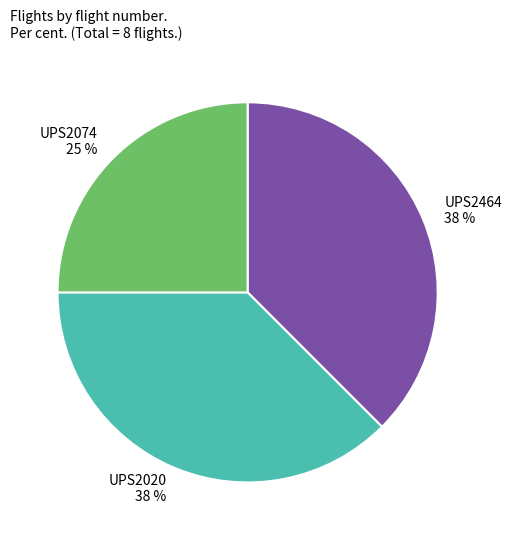

To the nearest percent, what percentage of the pie is UPS2074?

25%